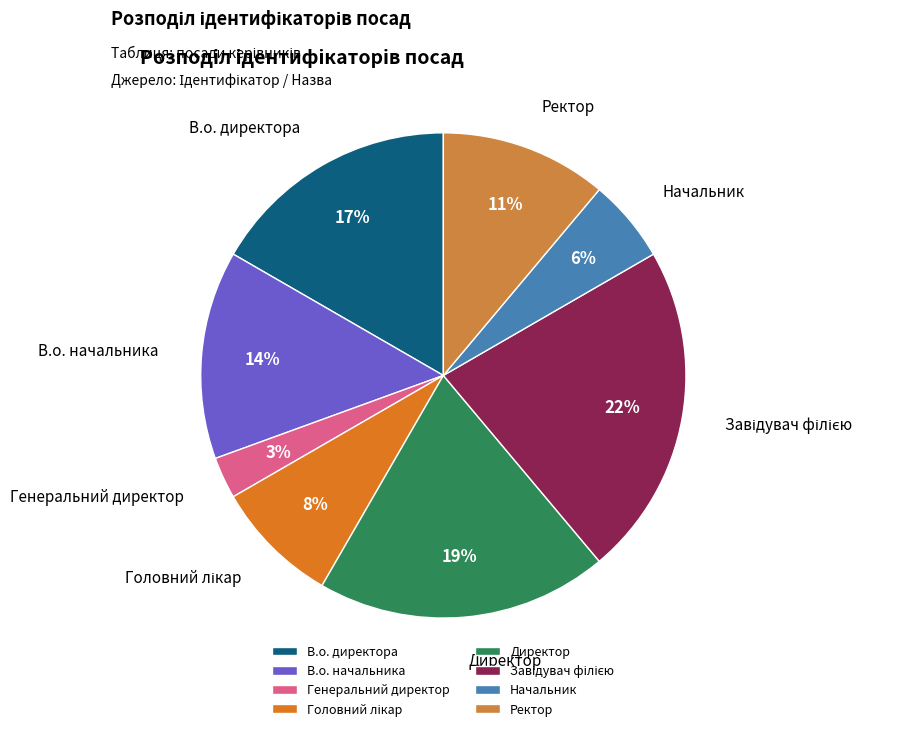

Which category has the smallest portion of the pie?

Генеральний директор